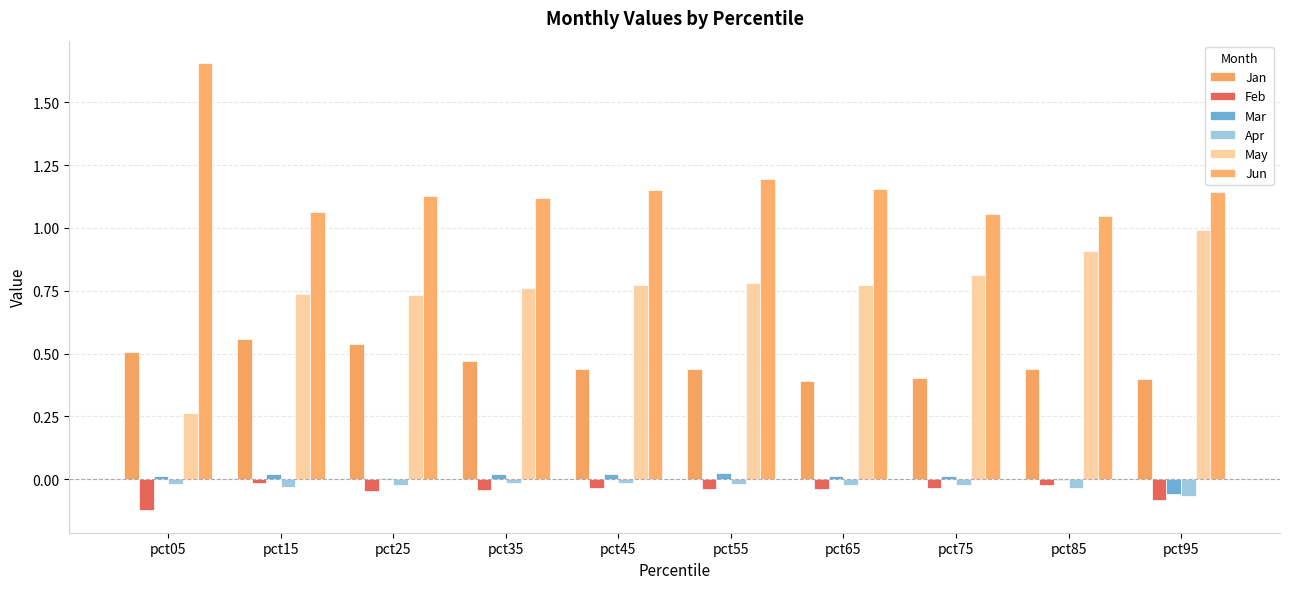

What is the maximum value shown in the chart?

1.7